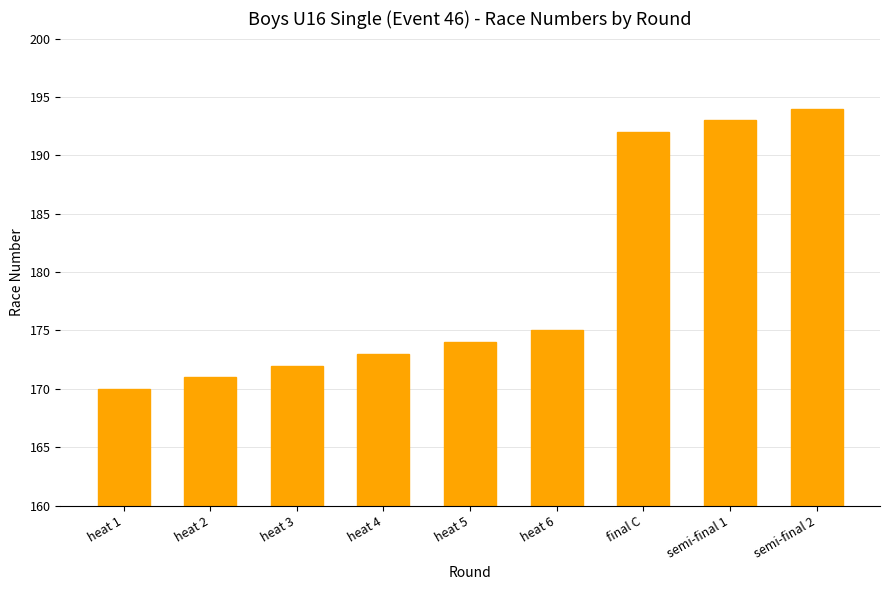

What is the maximum value shown in the chart?

194